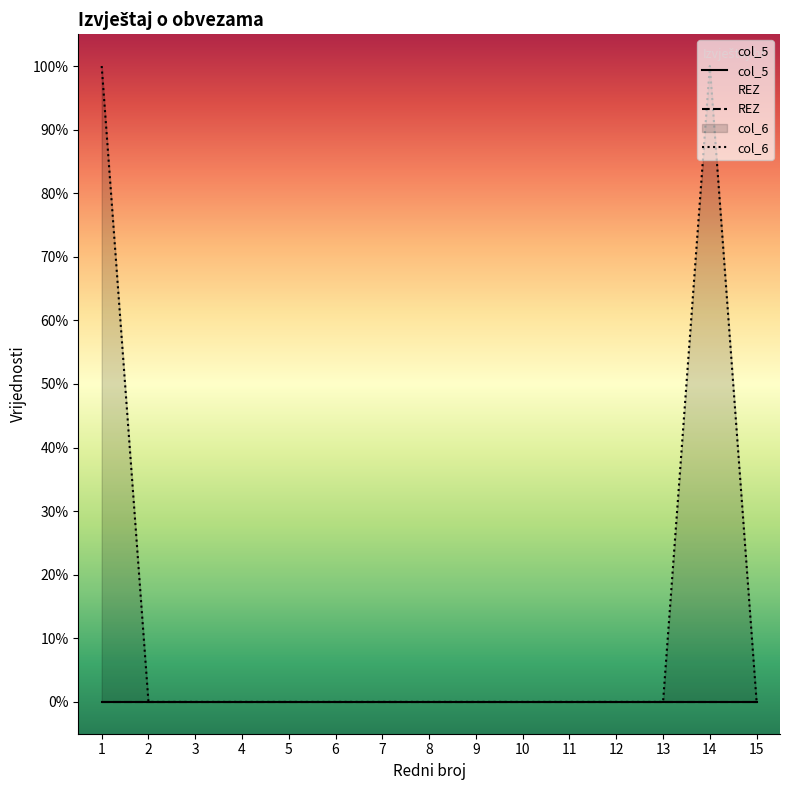

At which label is col_6 closest to 0?

2